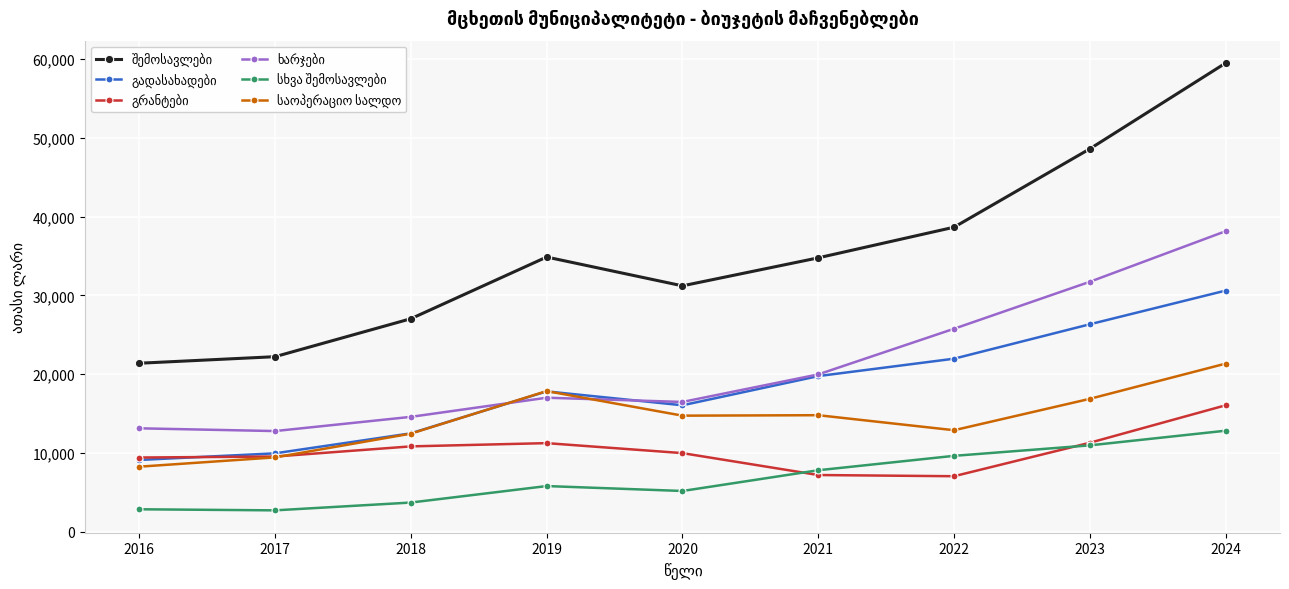

What is the smallest value displayed?

2717.5